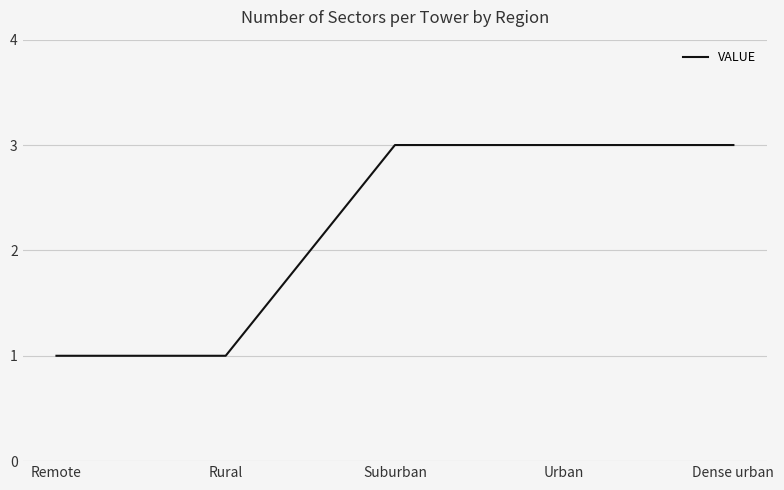

What is the greatest value displayed?

3